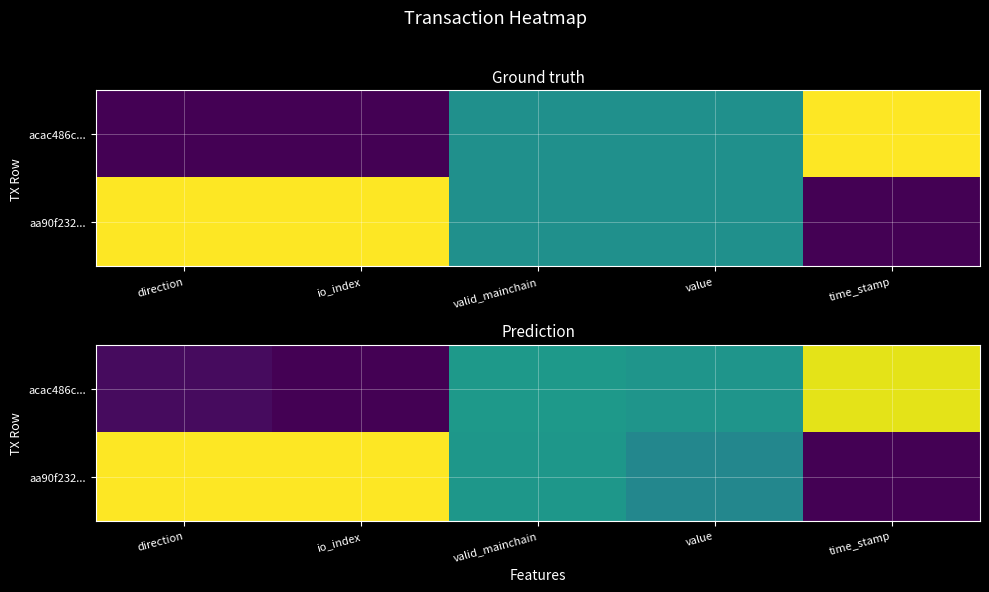

Rank the series by their maximum value, from lowest to highest.

acac486c..., aa90f232...